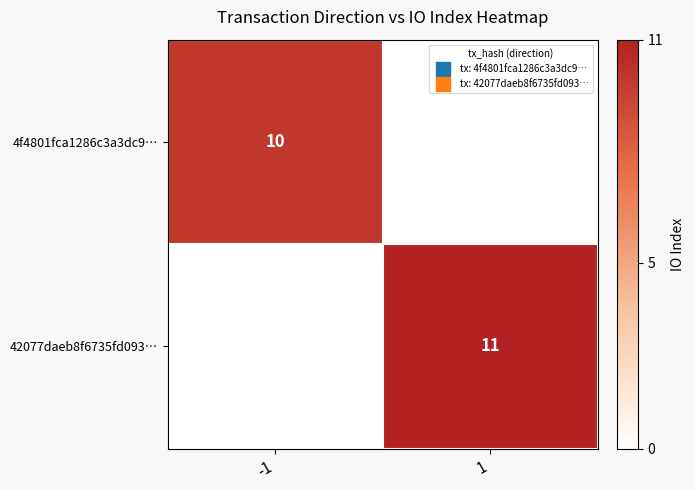

Between 1 and -1, which is larger?

-1